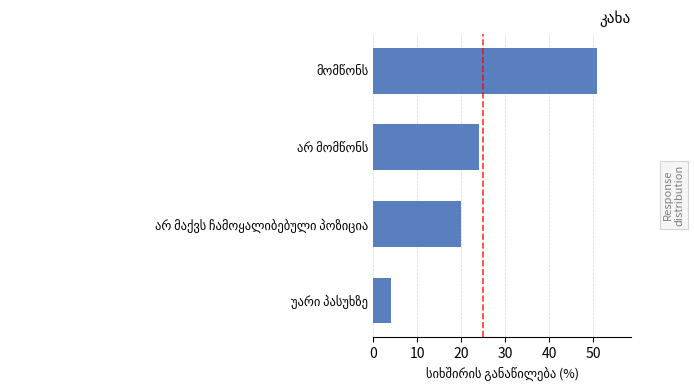

How many distinct data groups are displayed?

1